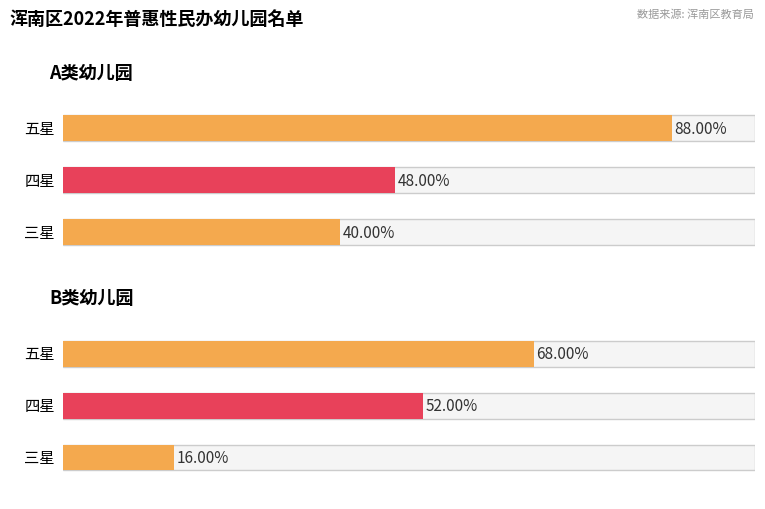

The value of B类 at 三星 is 1. True or false?

False